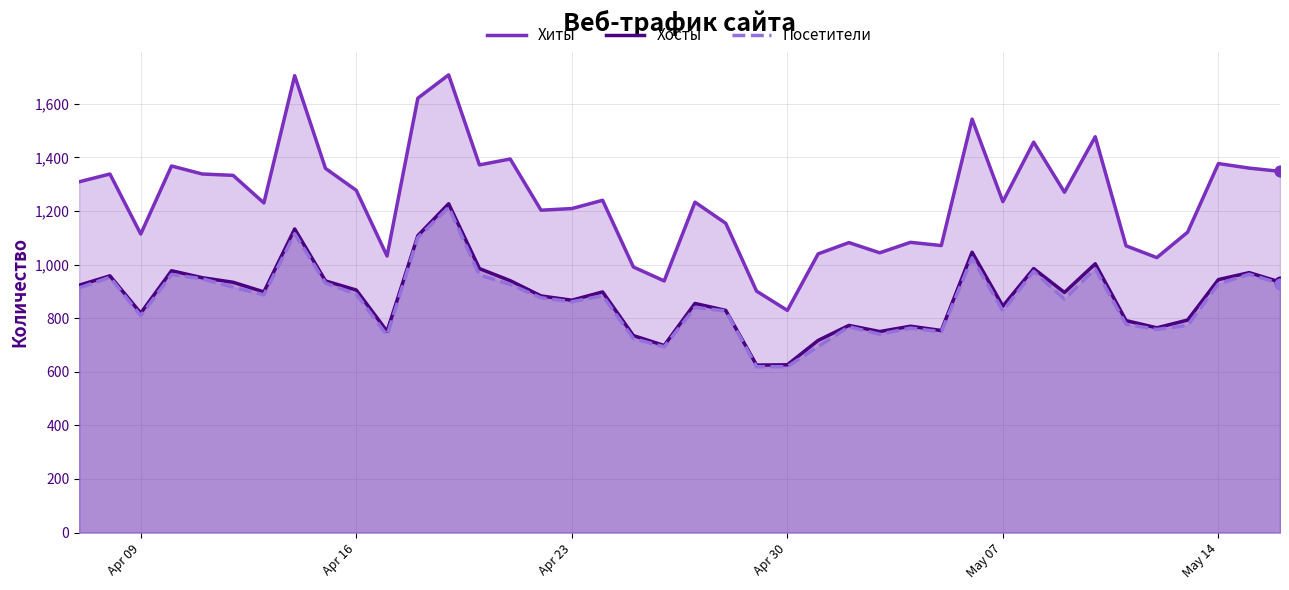

Which series has the largest total across all categories?

Хиты